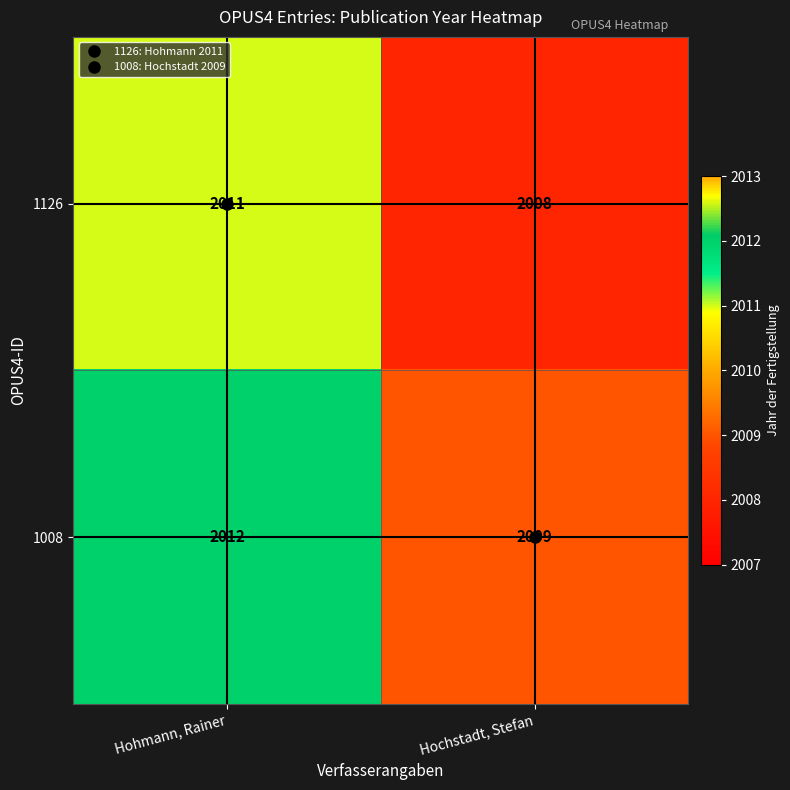

What is the difference between the maximum and minimum values in the 1008 series?

3